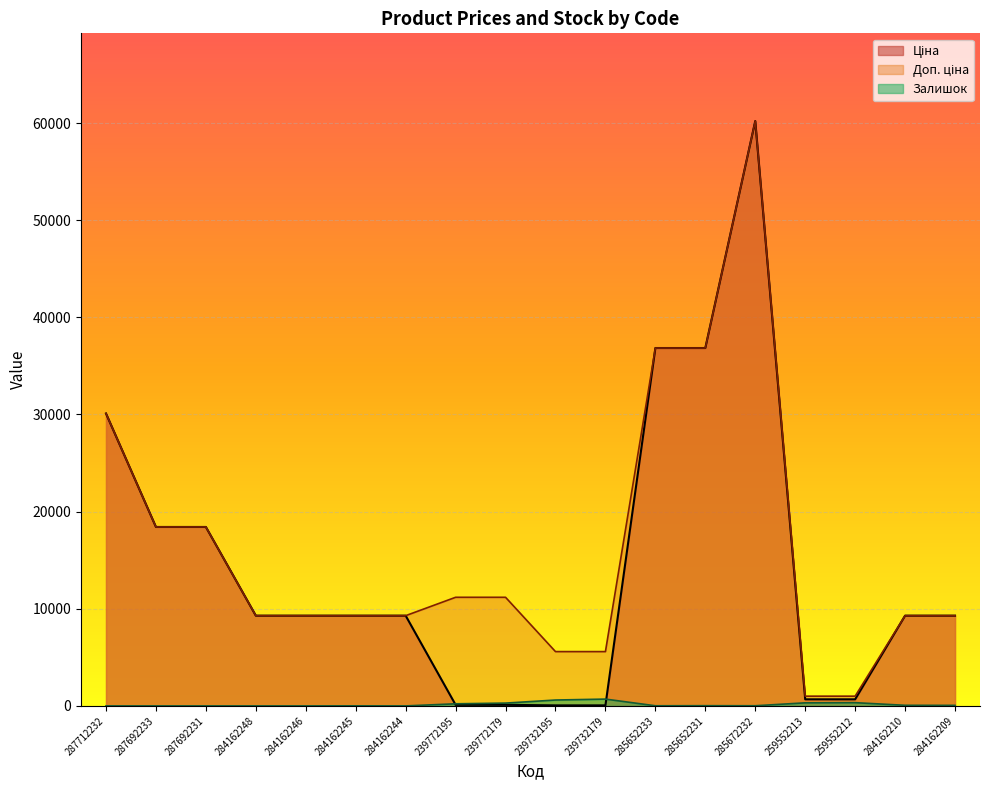

Count the number of categories in the chart.

18